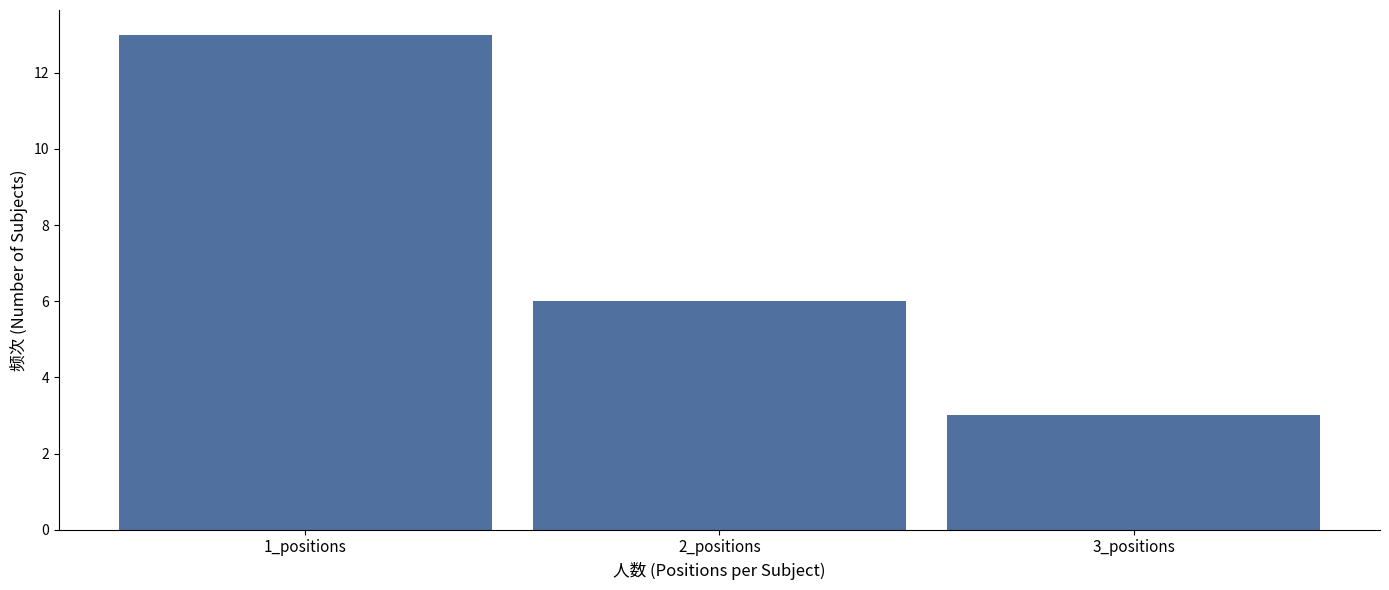

Reading left to right, extract all data points from this chart.

13	6	3